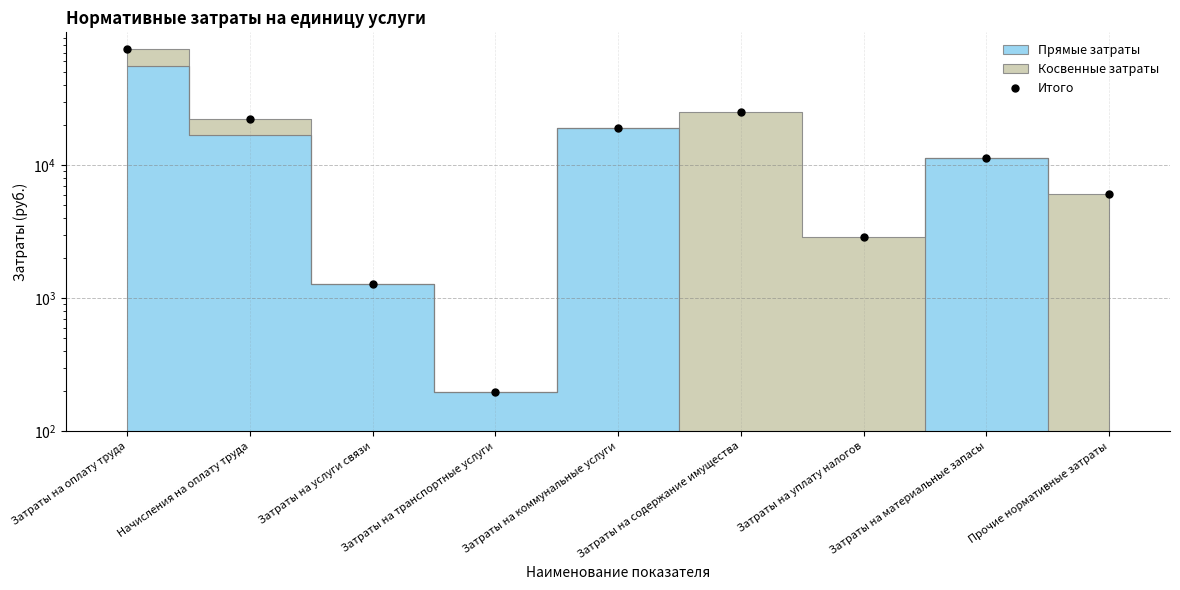

What is the greatest value displayed?

73861.1